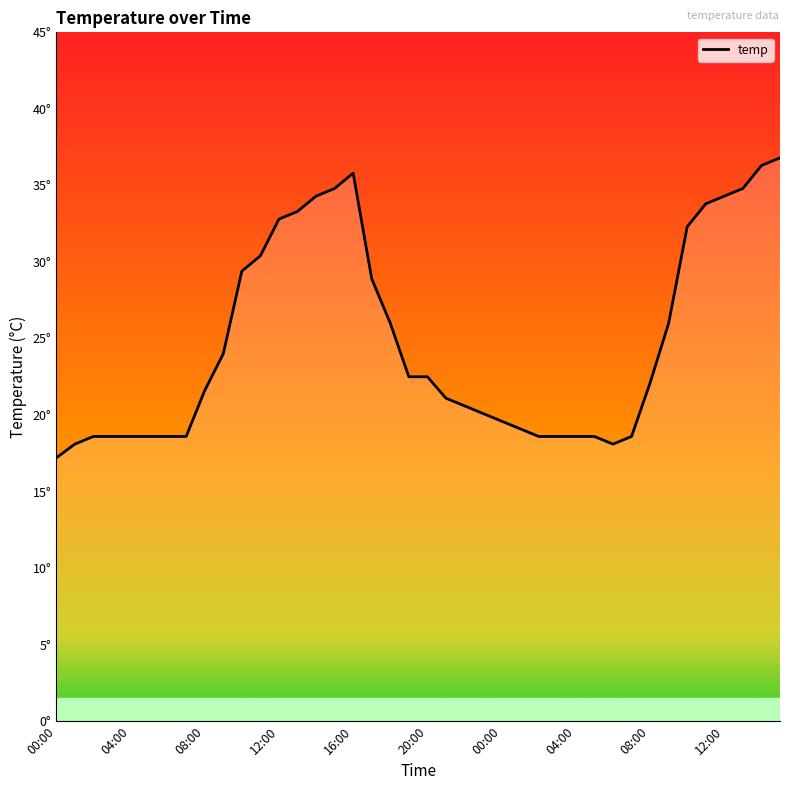

Does the chart have visible grid lines?

No